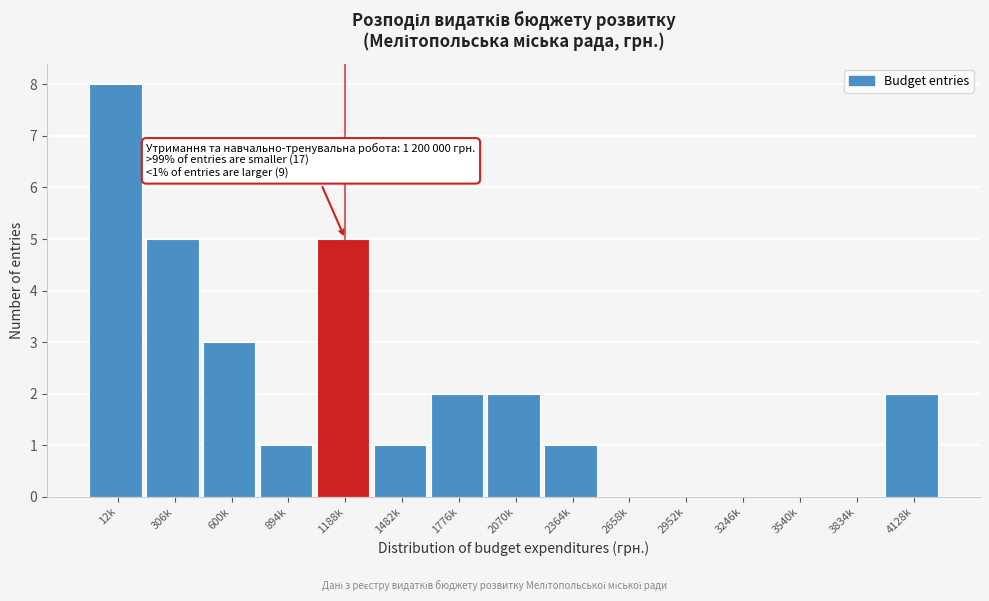

Reading left to right, list all the values displayed in this chart.

12k=8	306k=5	600k=3	894k=1	1188k=5	1482k=1	1776k=2	2070k=2	2364k=1	2658k=0	2952k=0	3246k=0	3540k=0	3834k=0	4128k=2